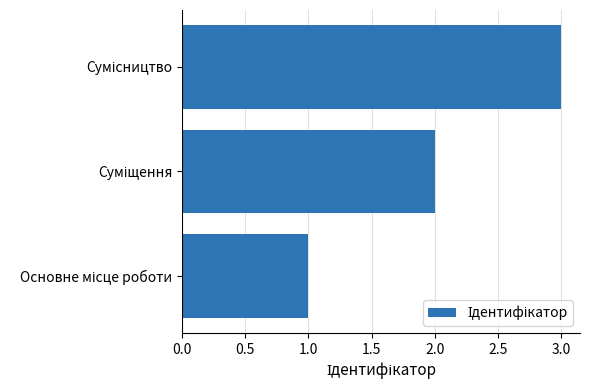

How many categories are shown in the chart?

3